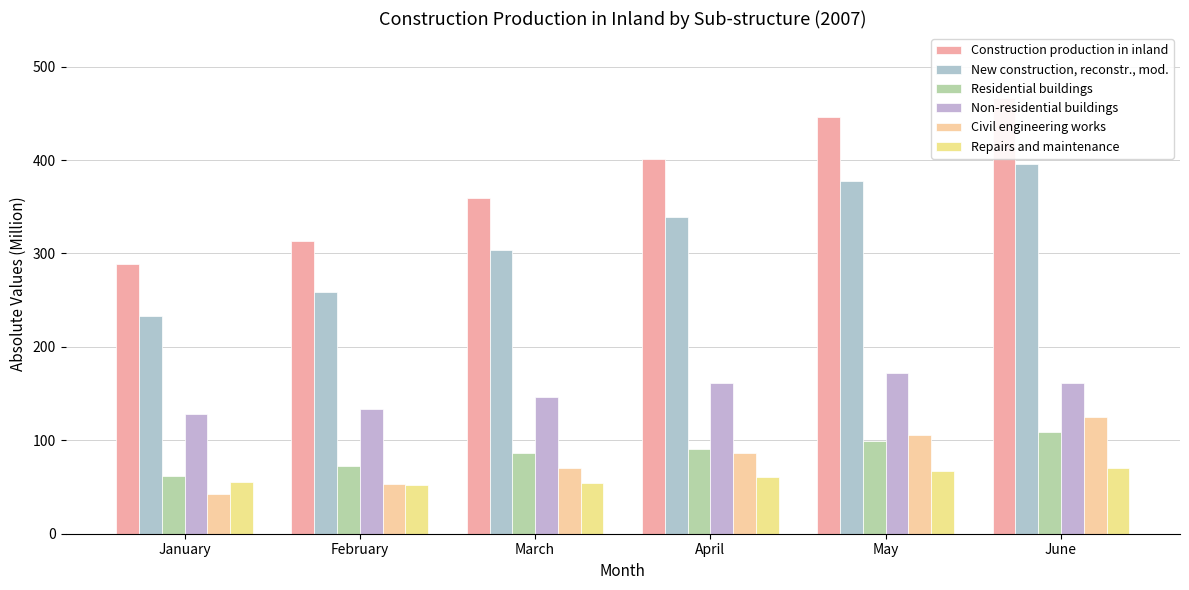

Rank the series at May from lowest to highest value.

Repairs and maintenance, Residential buildings, Civil engineering works, Non-residential buildings, New construction, reconstr., mod., Construction production in inland